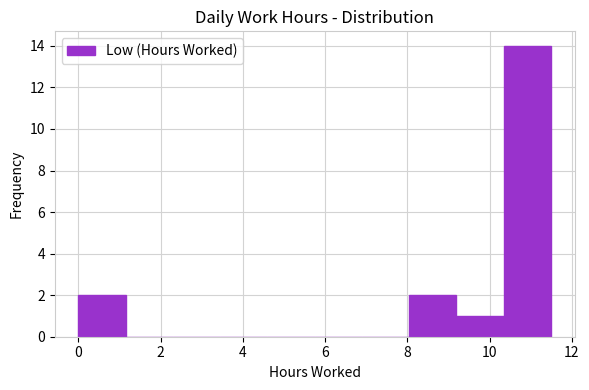

Reading left to right, list every bar in this chart as the range it spans on the x-axis followed by its height. Neither the bar edges nor the heights are printed on the chart, so give them approximately, as read against the axes.

0.0 to 1.2: 2
1.2 to 2.2: 0
2.2 to 3.4: 0
3.4 to 4.6: 0
4.6 to 5.8: 0
5.8 to 6.8: 0
6.8 to 8.0: 0
8.0 to 9.2: 2
9.2 to 10.4: 1
10.4 to 11.4: 14